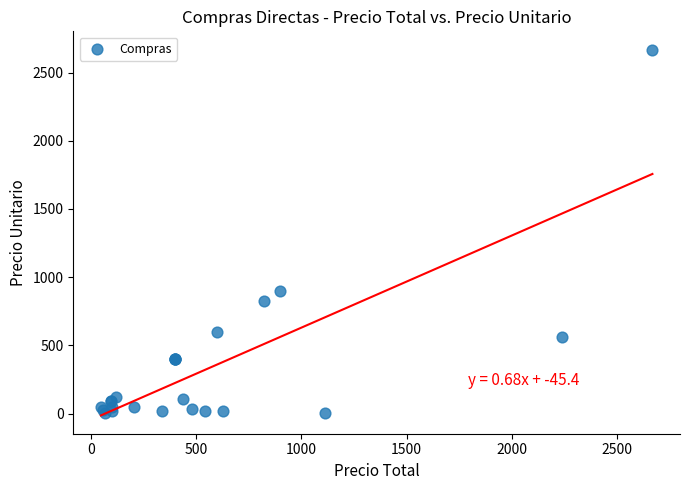

What Y value in the scatter plot is closest to 1336?

899.0